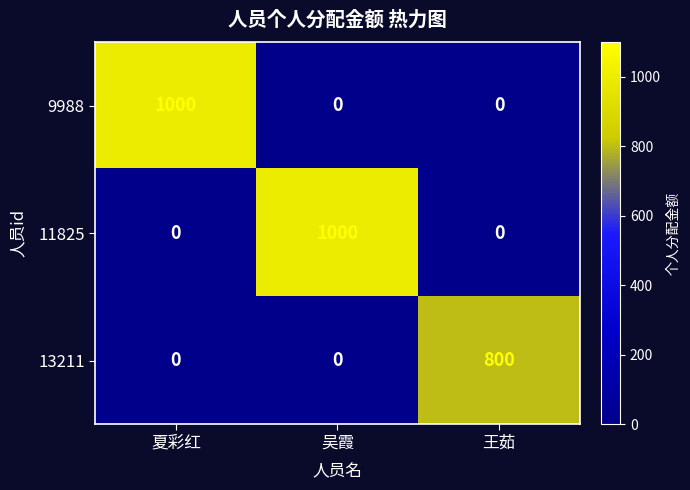

The 13211 series shows 800 at 王茹. True or false?

True